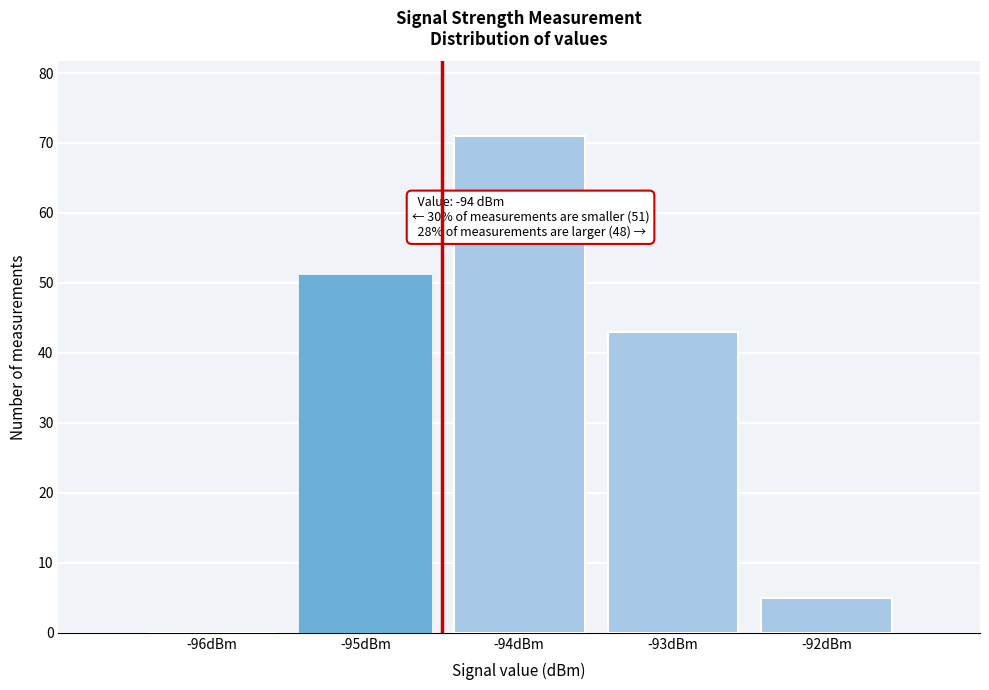

Reading left to right, extract all data points from this chart.

-96dBm=0	-95dBm=51	-94dBm=71	-93dBm=43	-92dBm=5